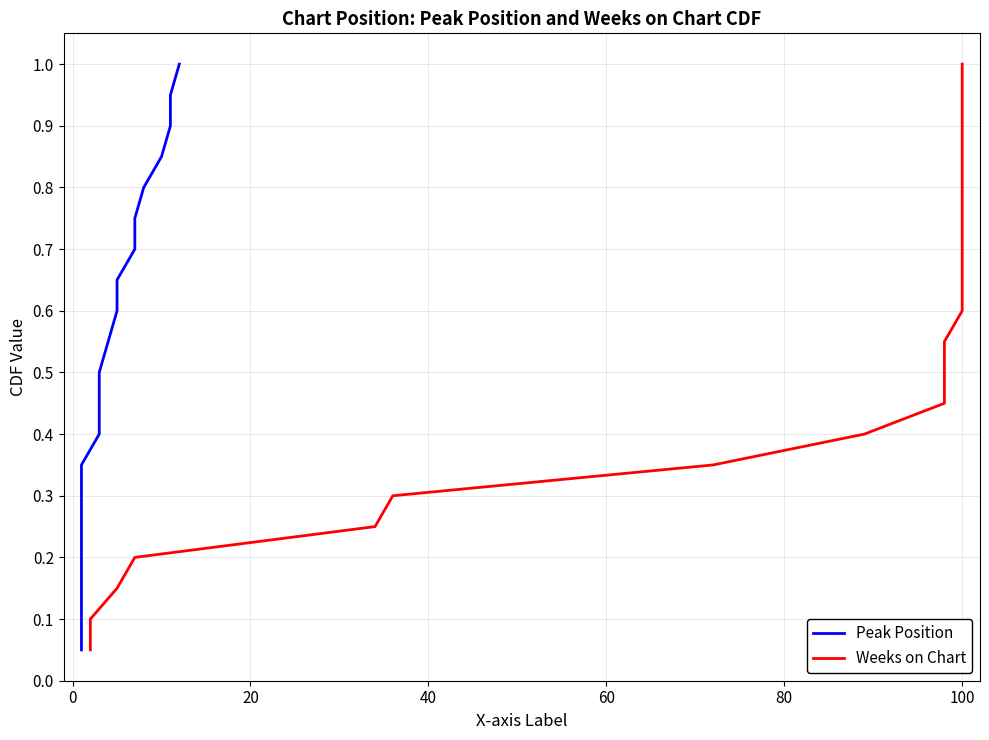

Reading right to left, extract all data points from this chart.

Peak Position: 1.0	0.9	0.9	0.8	0.8	0.8	0.7	0.7	0.6	0.6	0.5	0.5	0.4	0.3	0.3	0.2	0.2	0.1	0.1	0.1
Weeks on Chart: 1.0	0.9	0.9	0.8	0.8	0.8	0.7	0.7	0.6	0.6	0.5	0.5	0.4	0.3	0.3	0.2	0.2	0.1	0.1	0.1